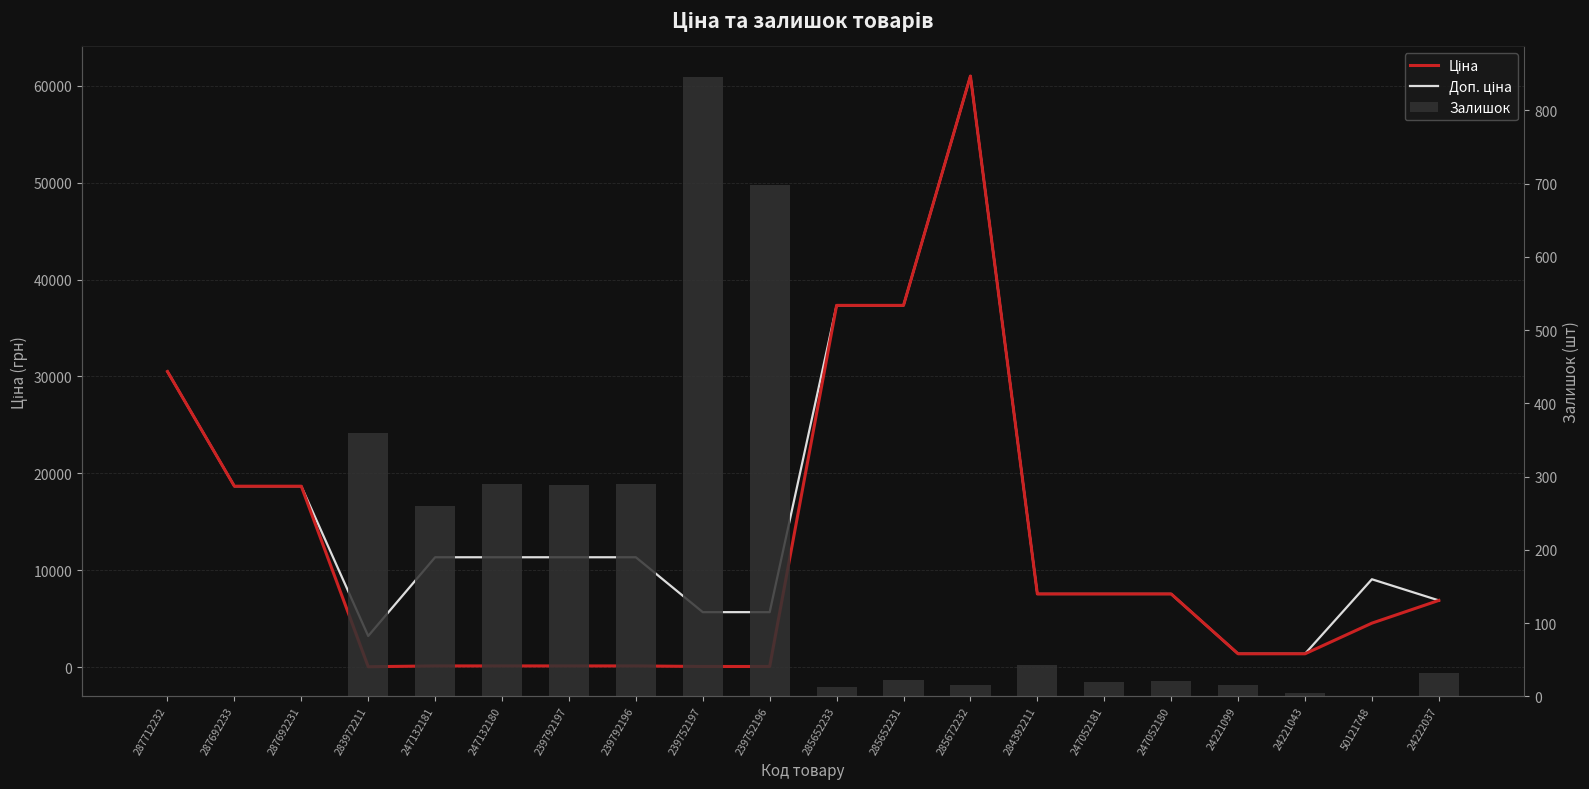

True or false: Ціна has a value of 4921.0 at 247052181.

False